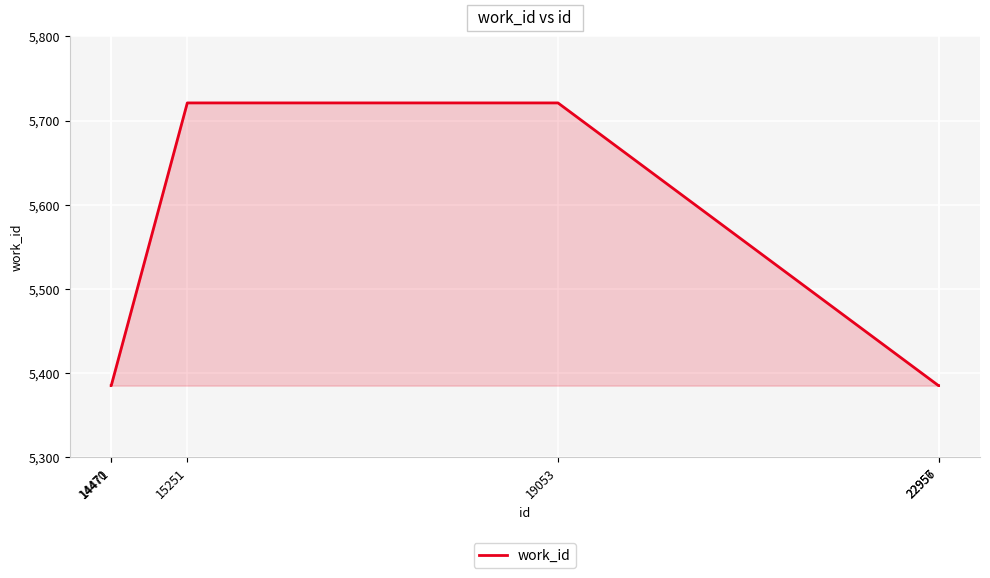

What is the greatest value displayed?

5721